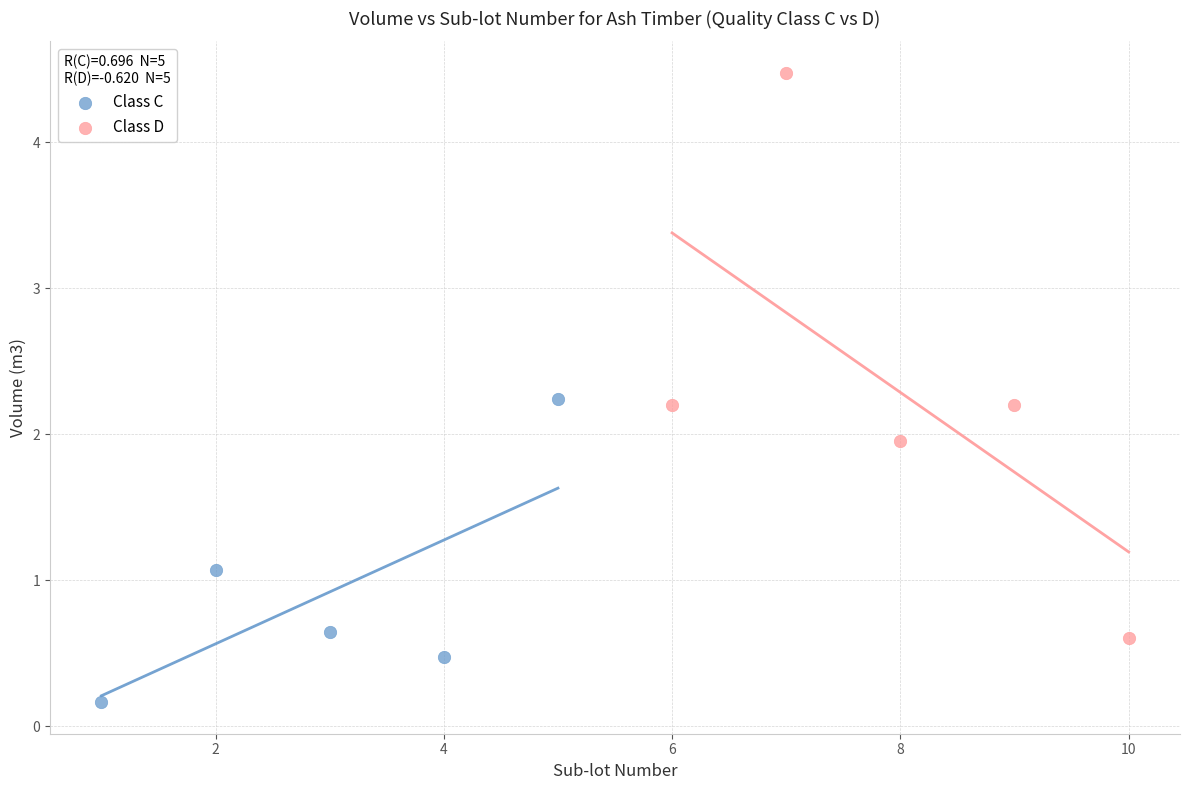

Which series reaches the maximum Y coordinate?

Class D